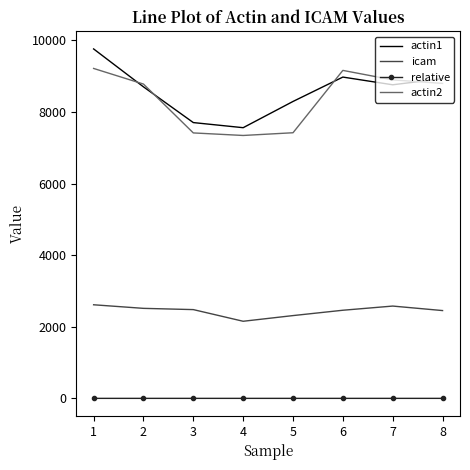

What is the sum of all icam values?

19561.7